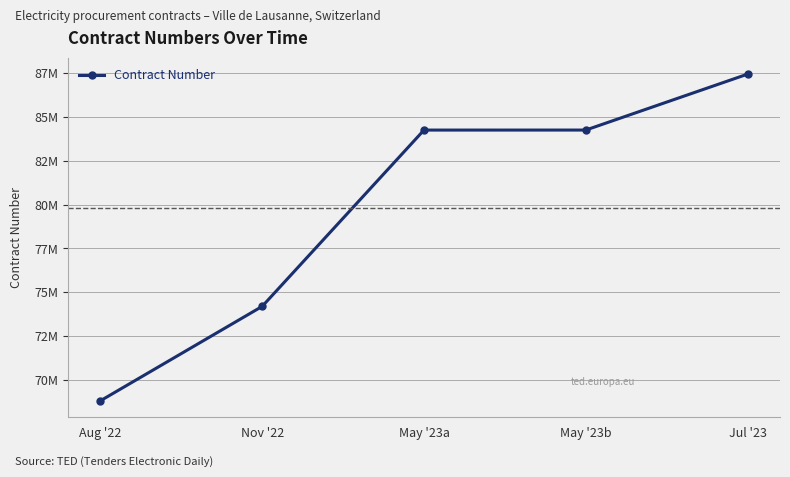

Does the chart have visible grid lines?

Yes